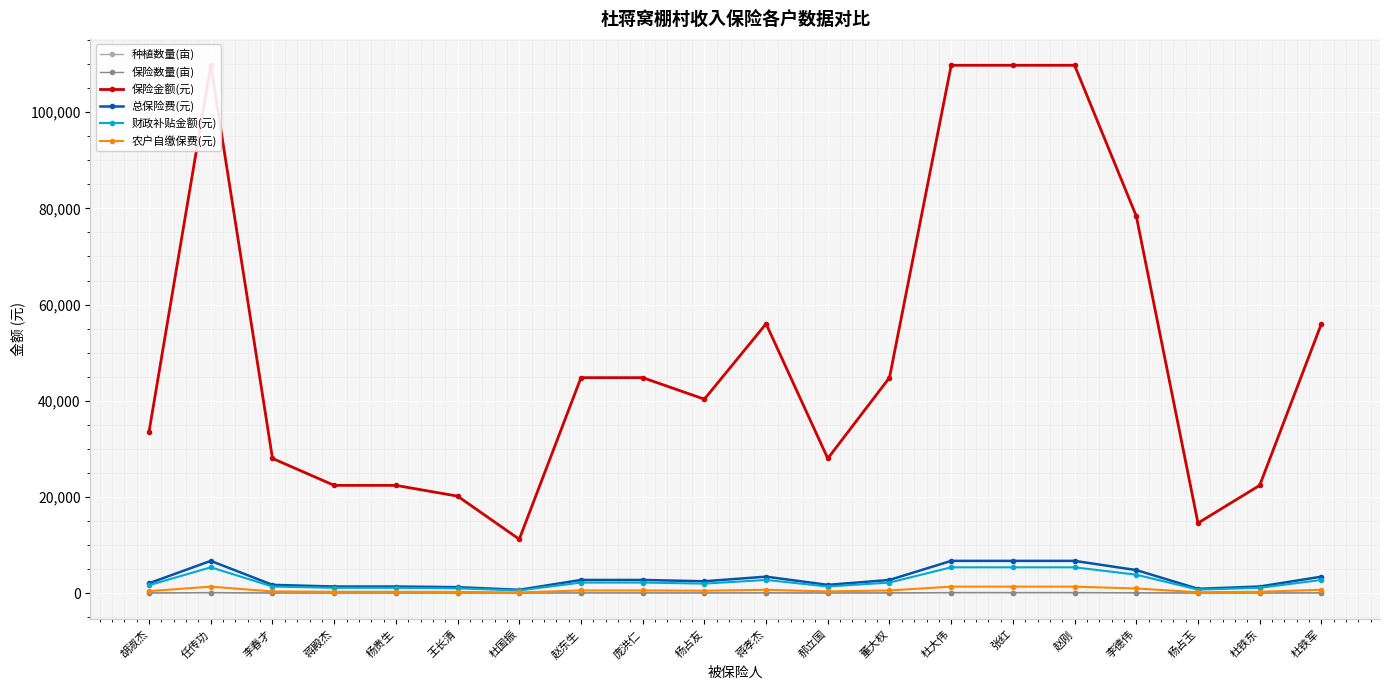

At 杨贵生, list the series in order from smallest to largest.

种植数量(亩), 保险数量(亩), 农户自缴保费(元), 财政补贴金额(元), 总保险费(元), 保险金额(元)